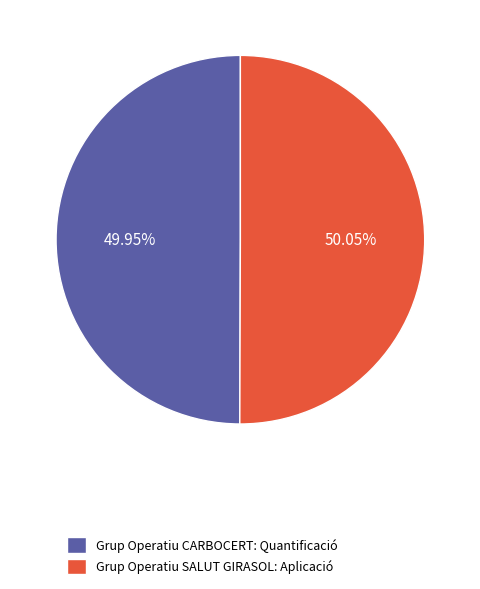

How many slices are in this pie chart?

2